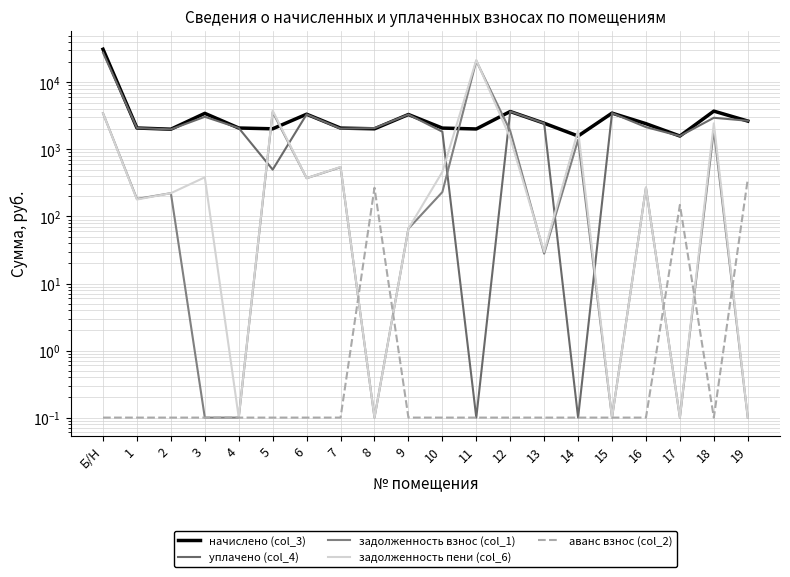

Which label corresponds to the largest value in the chart?

Б/Н